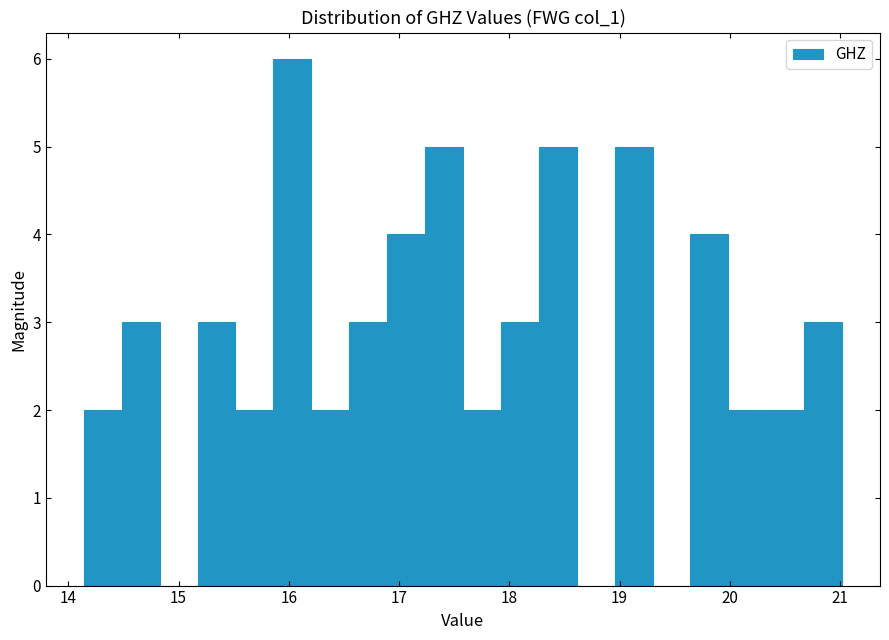

Read against the x-axis, roughly where is the centre of the tallest bar?

16.0